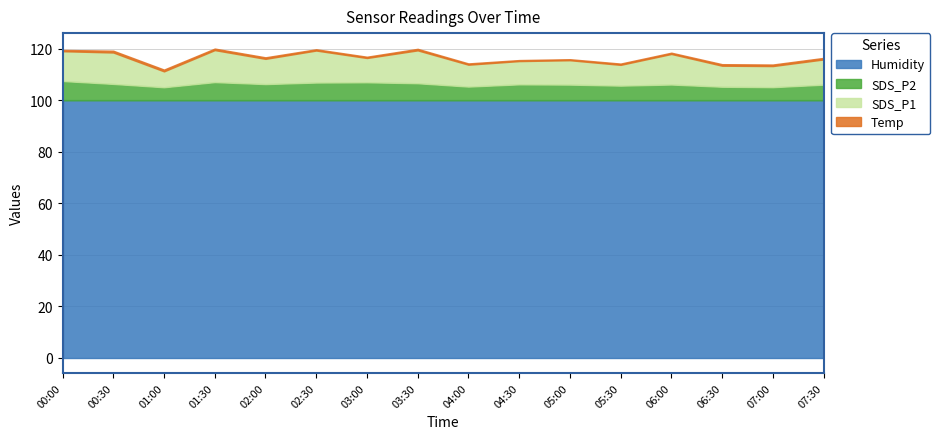

What is the value of the Humidity point at the 10th from the left?

99.9